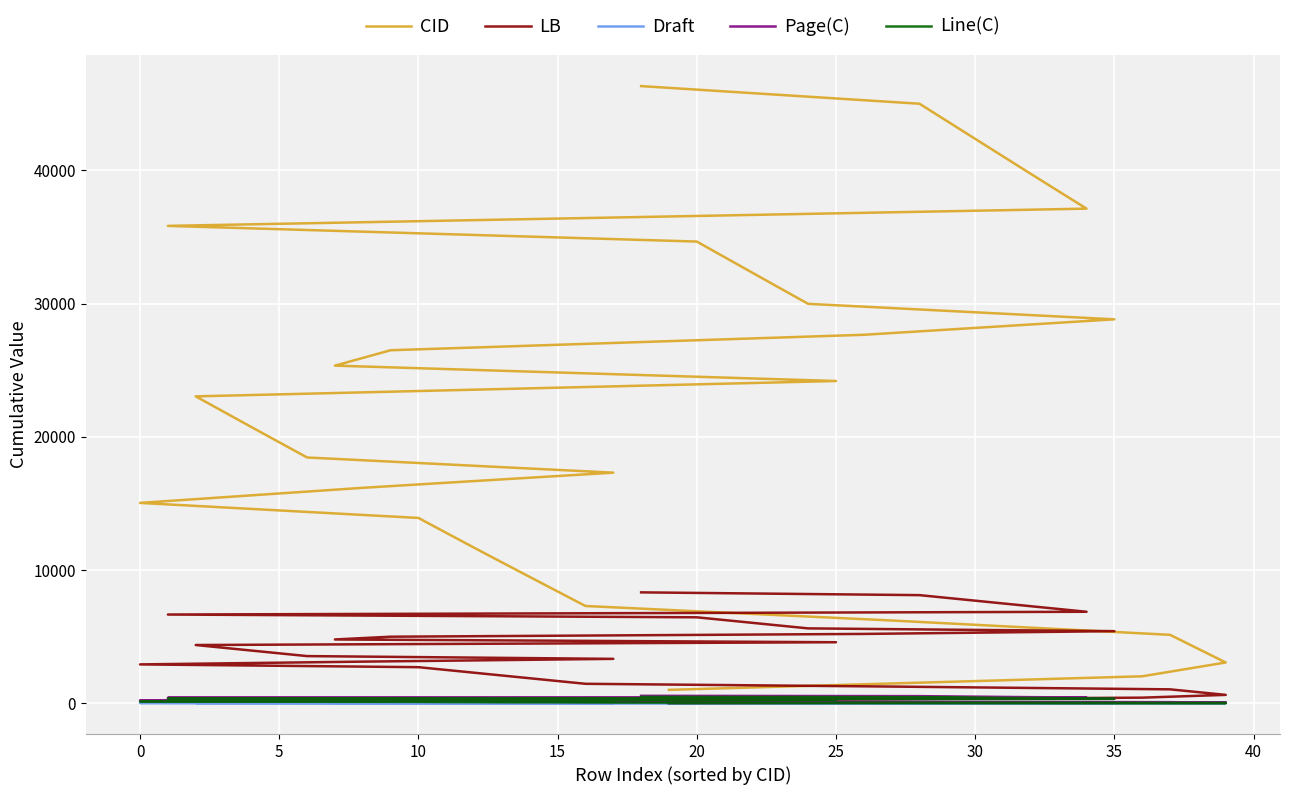

True or false: Line(C) has a value of 458 at 22.

False